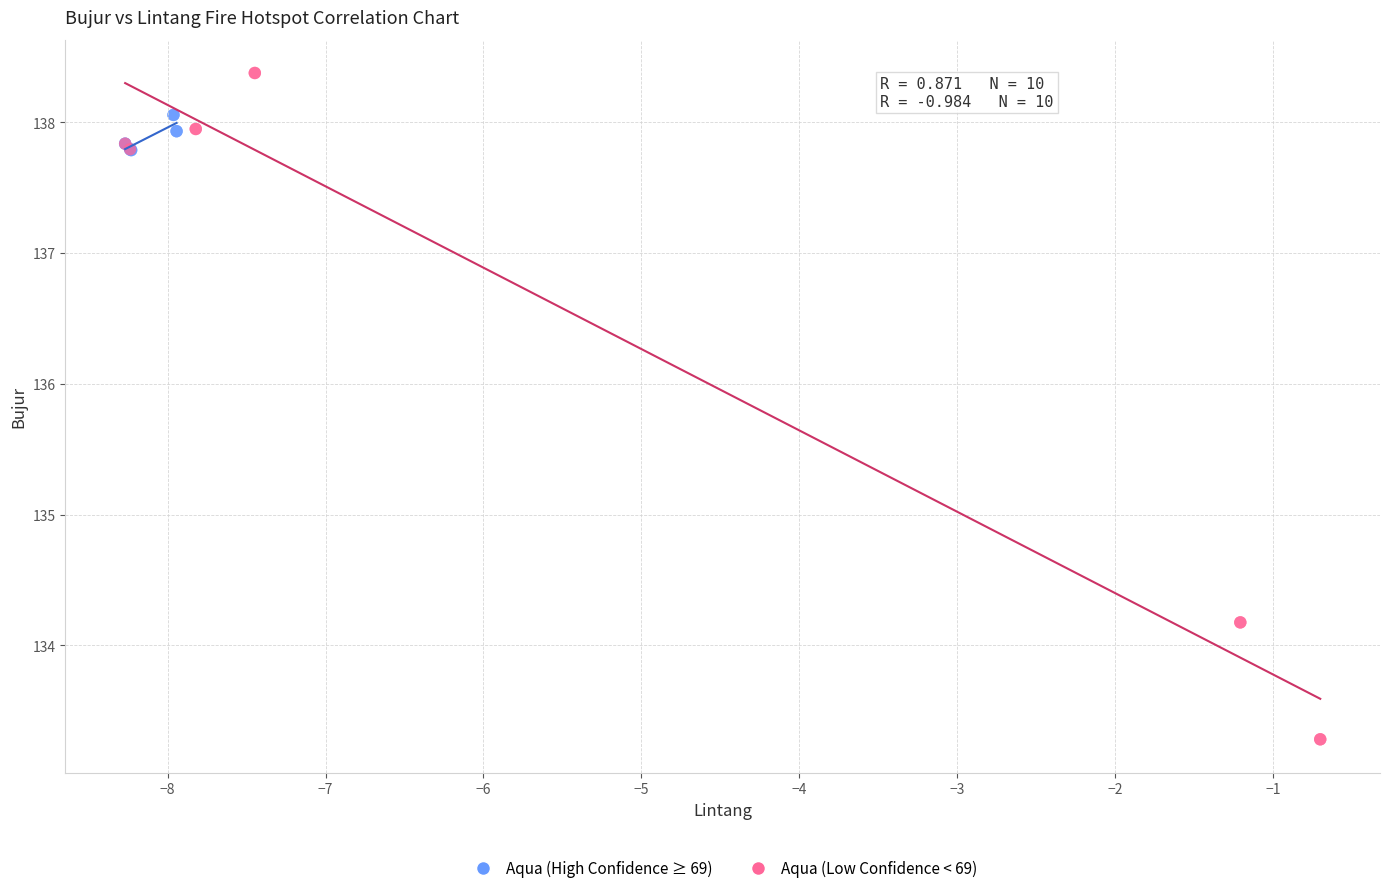

Which series contains the highest Y value?

Aqua (Low Confidence < 69)